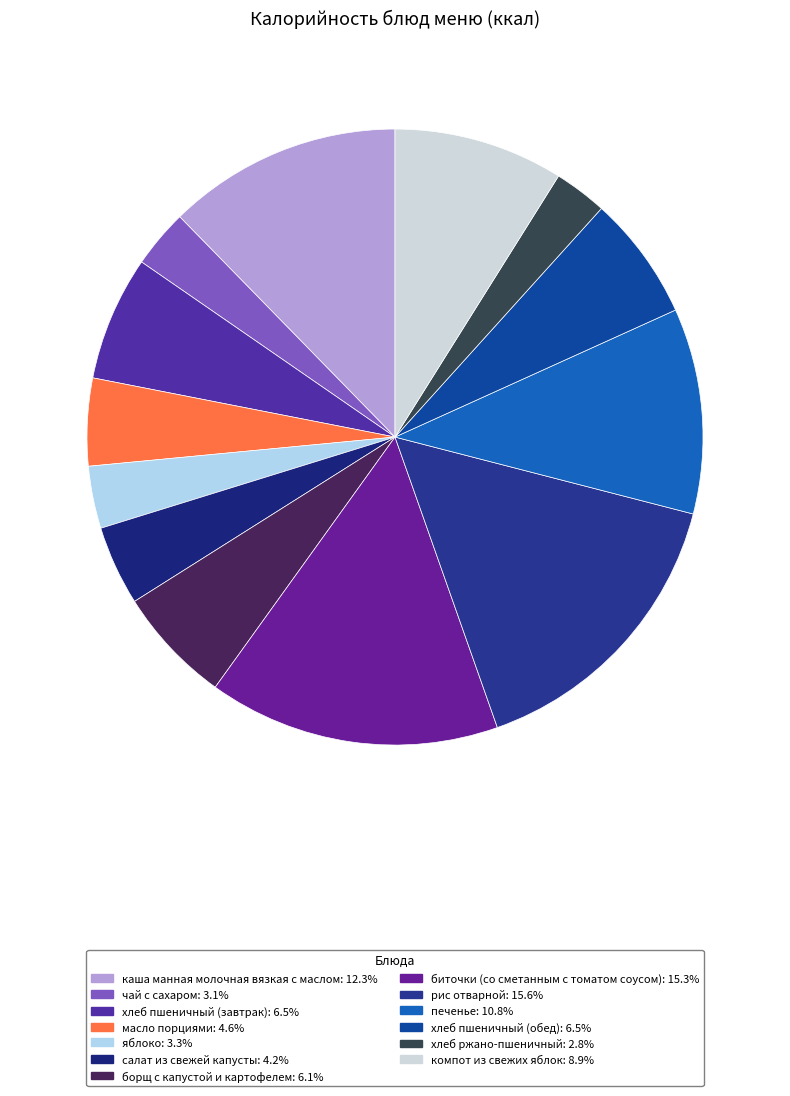

What is the largest slice in the pie chart?

рис отварной